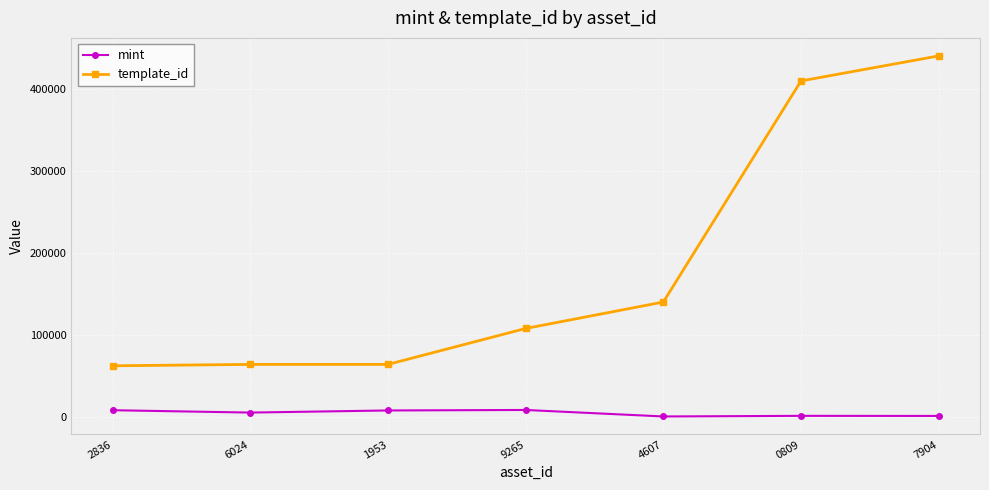

What is the sum of all mint values?

37230